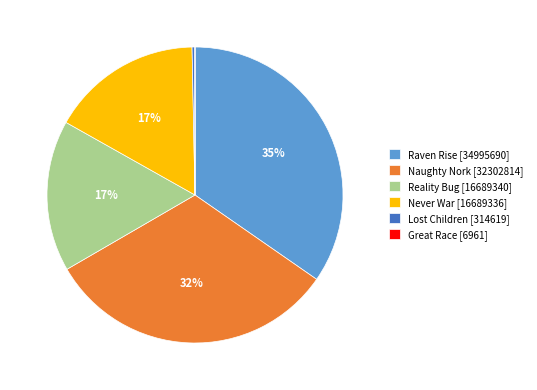

Combined, do Lost Children [314619] and Never War [16689336] account for over 50%?

No